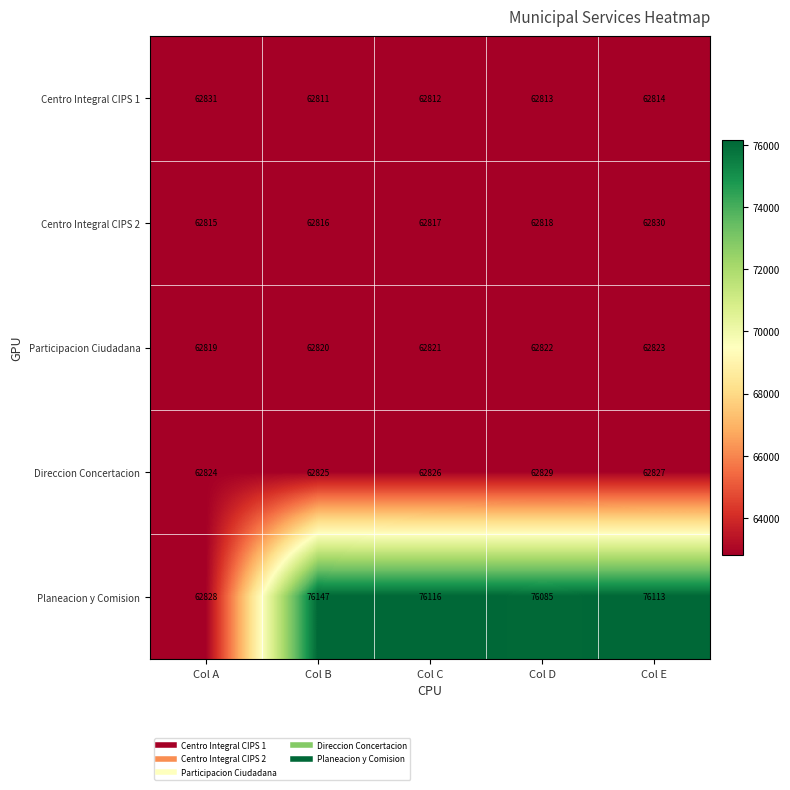

Rank the series at Col C from lowest to highest value.

Centro Integral CIPS 1, Centro Integral CIPS 2, Participacion Ciudadana, Direccion Concertacion, Planeacion y Comision